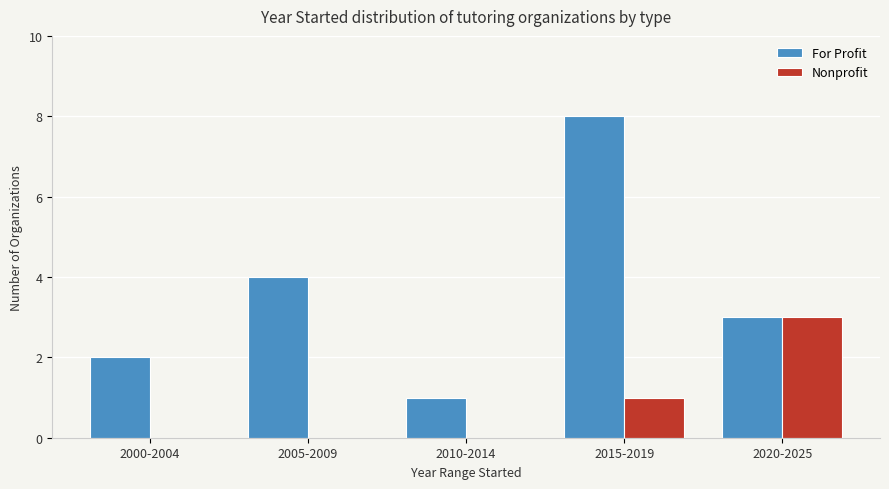

What is the sum of the Nonprofit values at 2020-2025 and 2015-2019?

4